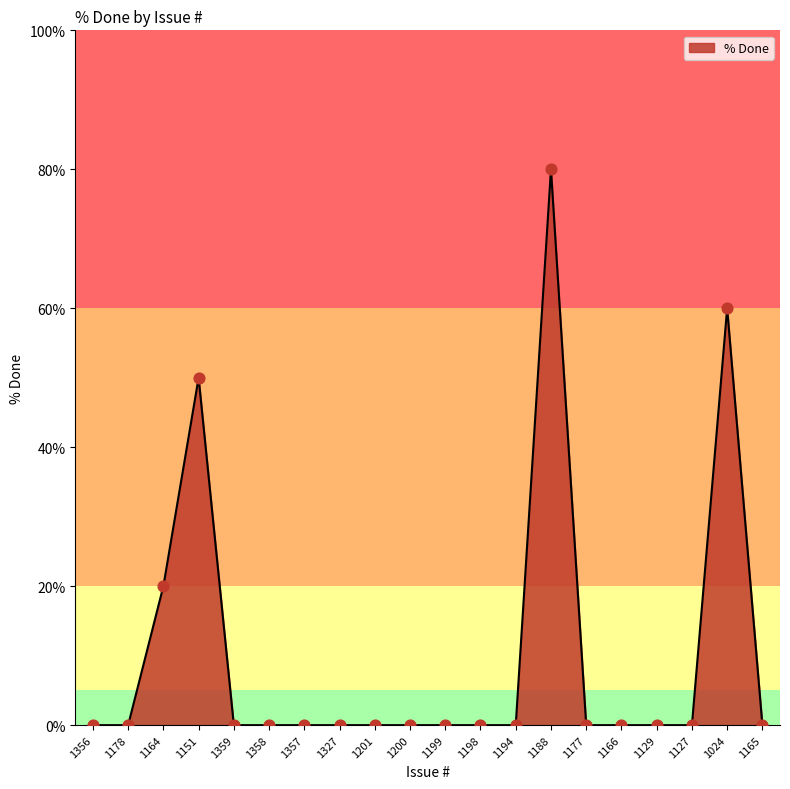

Which has a higher value, 1188 or 1358?

1188